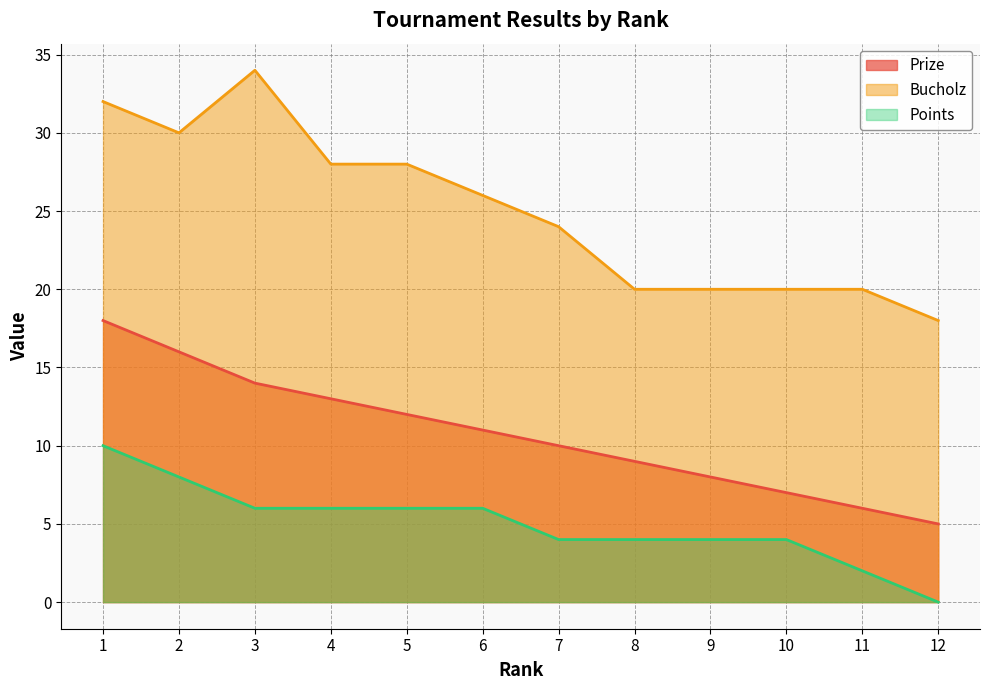

In Bucholz, how many points are lower than both neighbors (excluding endpoints)?

1